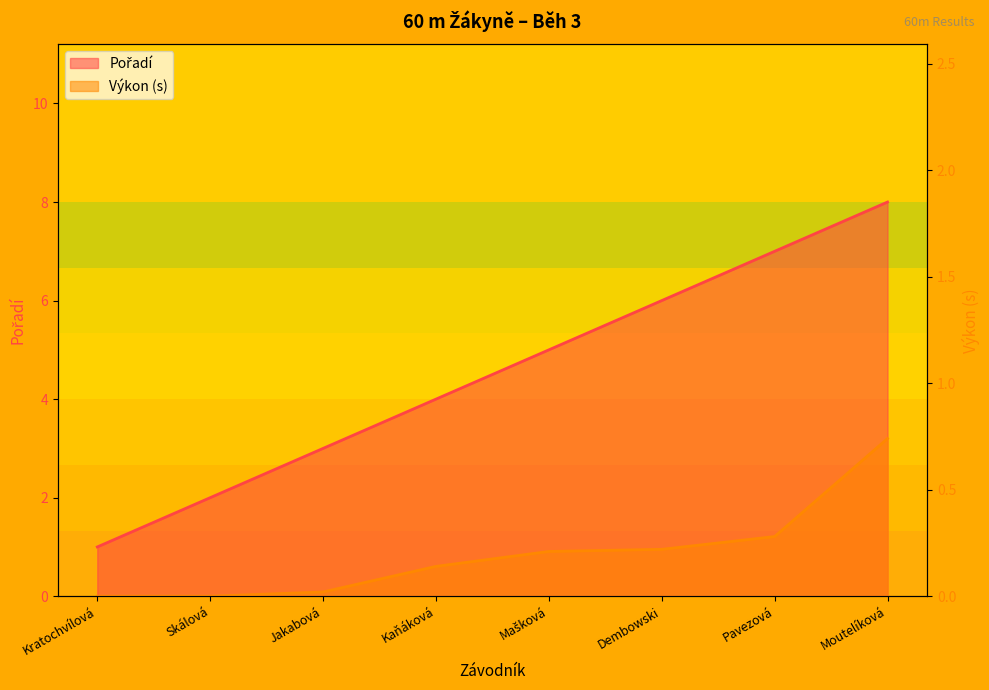

Which category has the lowest value in the Výkon series?

Kratochvílová